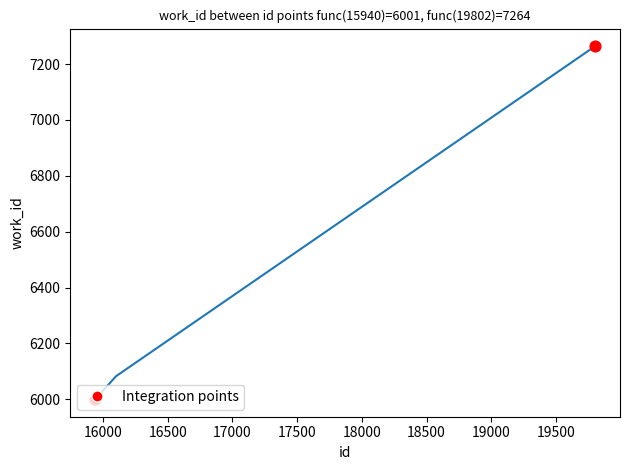

What is the average value?

6449